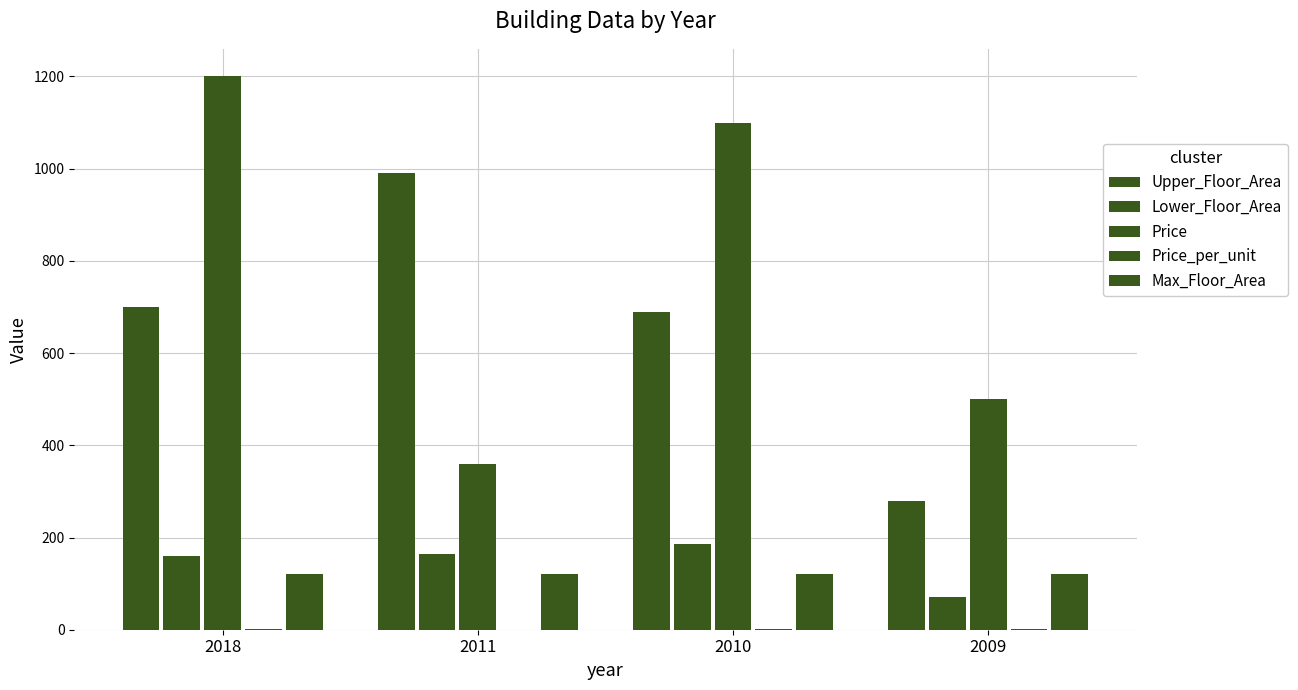

What is the value of the Max_Floor_Area bar at the 2nd from the left?

120.0